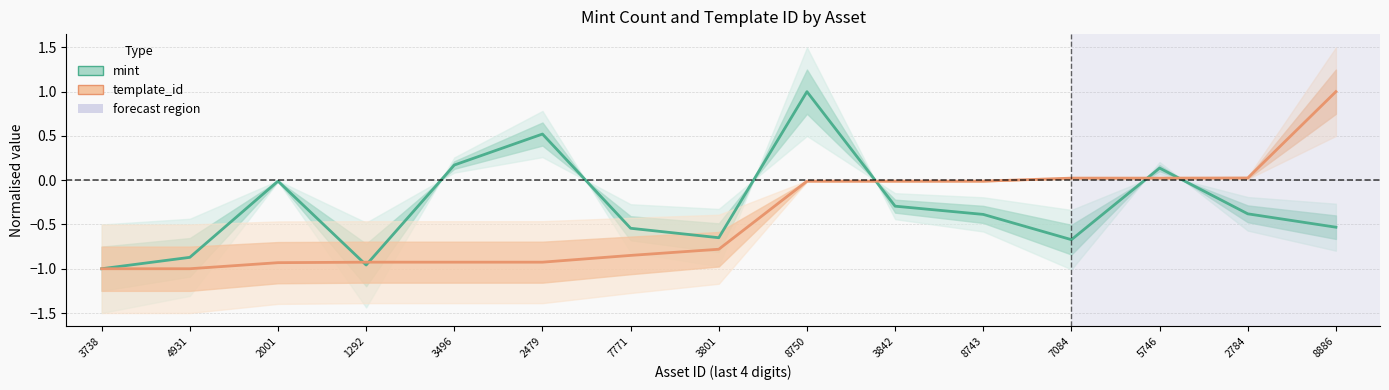

List the series in order of their peak value, lowest first.

mint, template_id